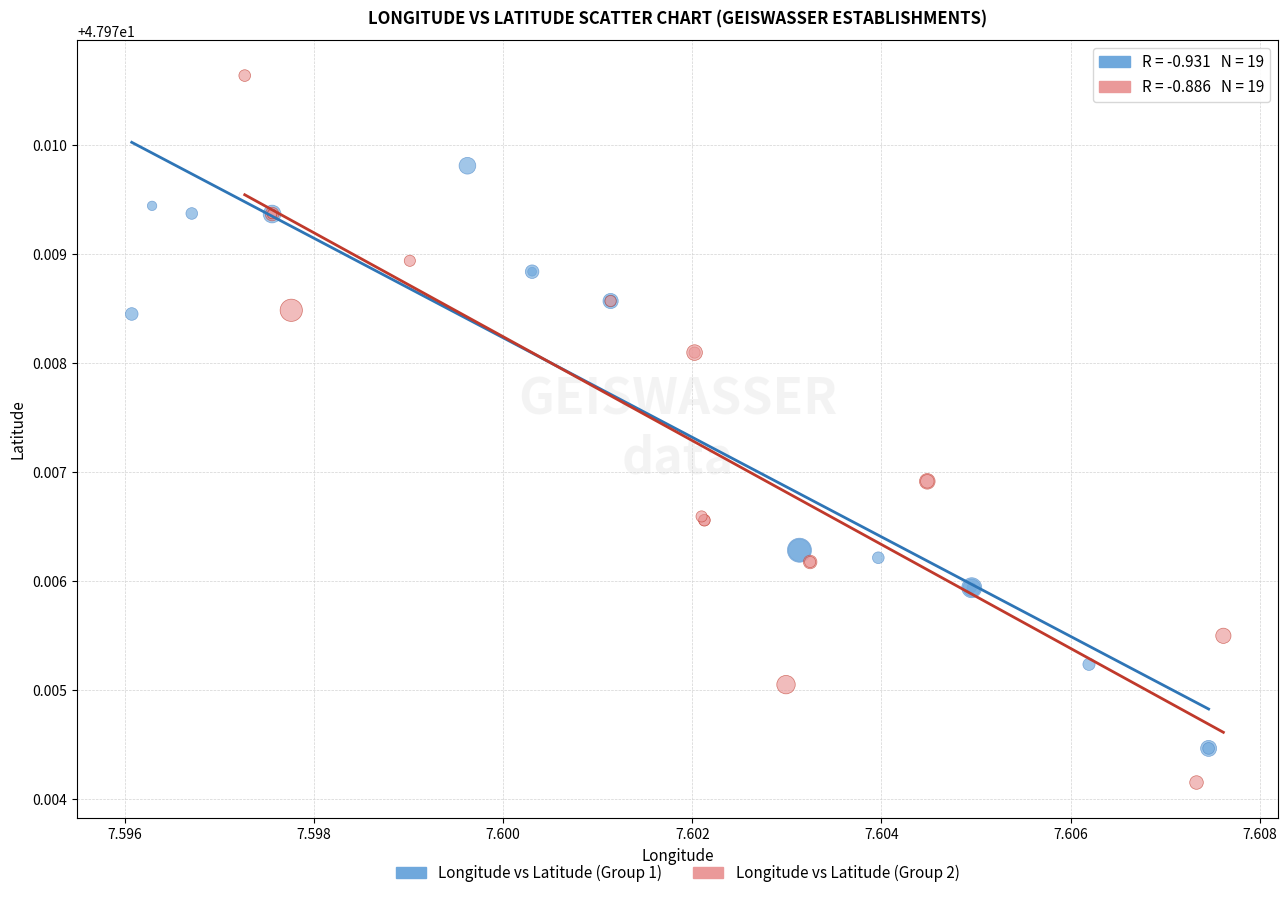

Which series has the widest spread of Y values?

Longitude vs Latitude (Group 2)